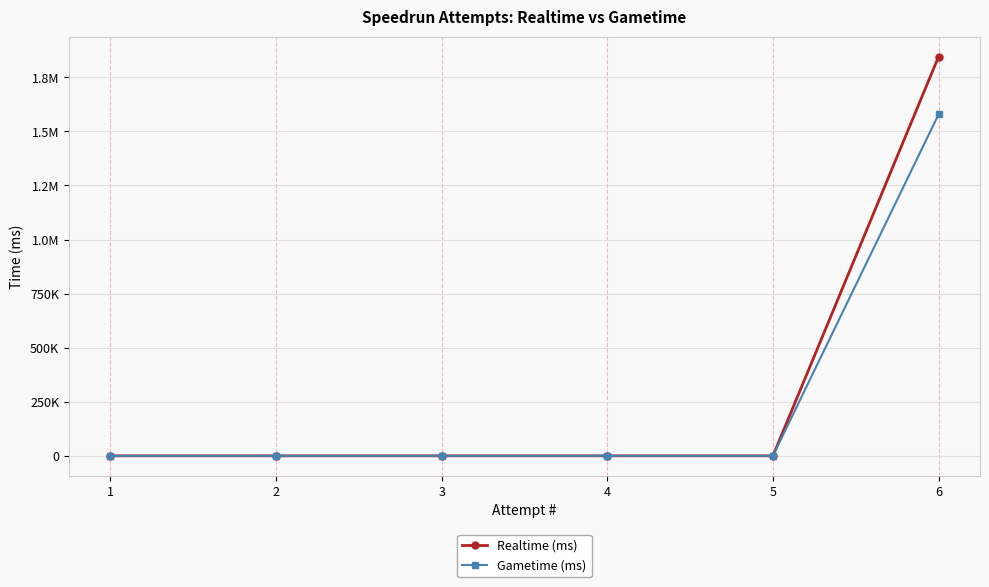

At which label is Gametime (ms) closest to 789500?

6